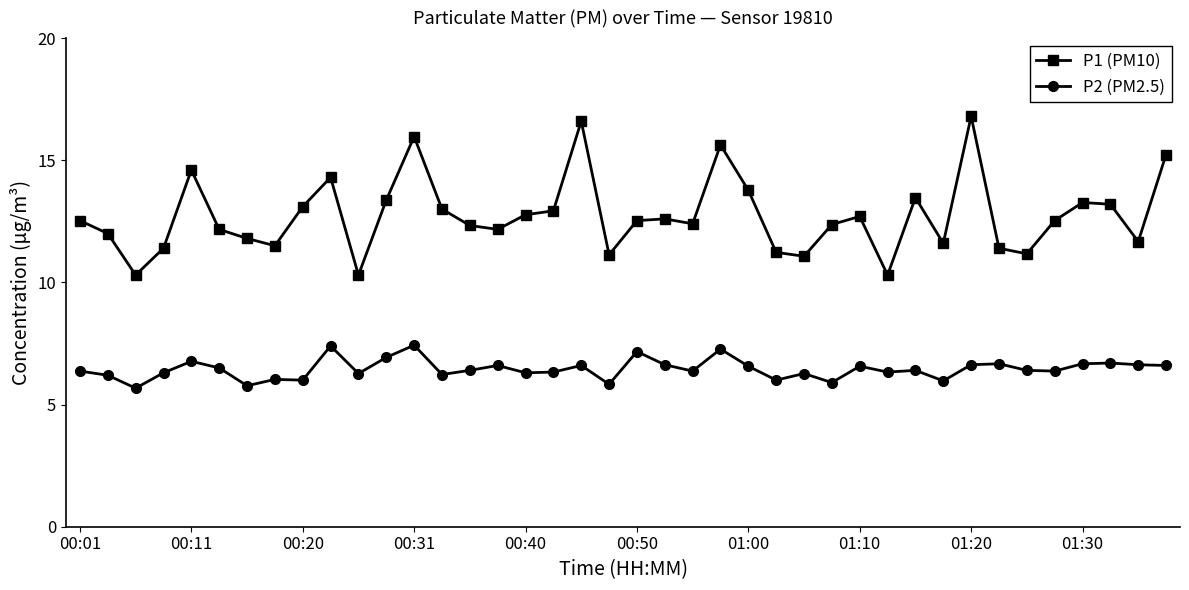

Count the number of data series in this chart.

2